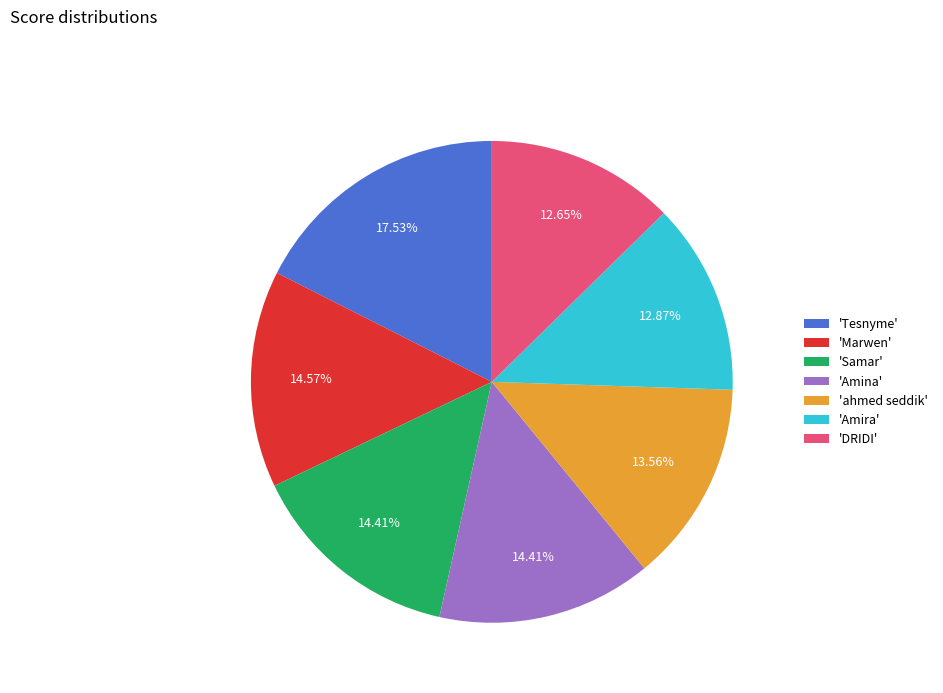

Combined, do 'Amira' and 'ahmed seddik' account for over 50%?

No